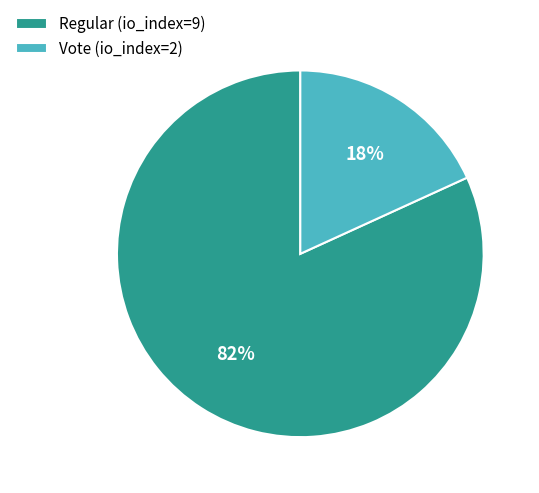

Between Regular (io_index=9) and Vote (io_index=2), which is larger?

Regular (io_index=9)